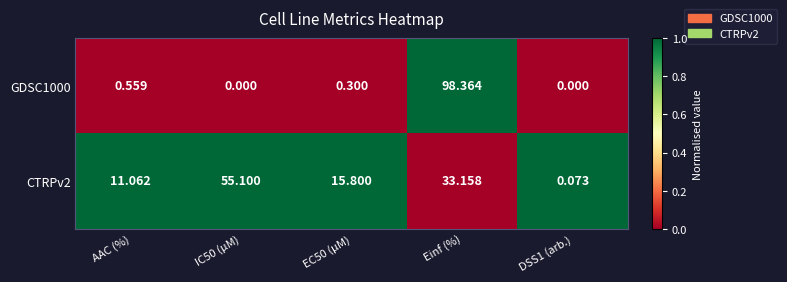

What is the greatest value displayed?

98.4